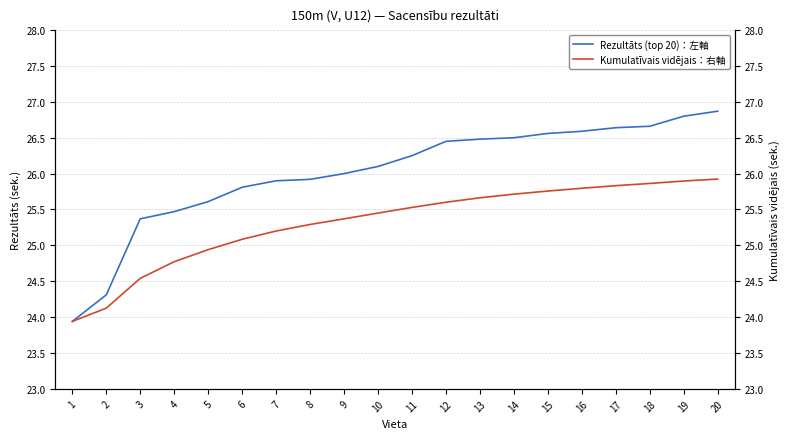

What is the sum of all Rezultāts (top 20)：左軸 values?

520.2